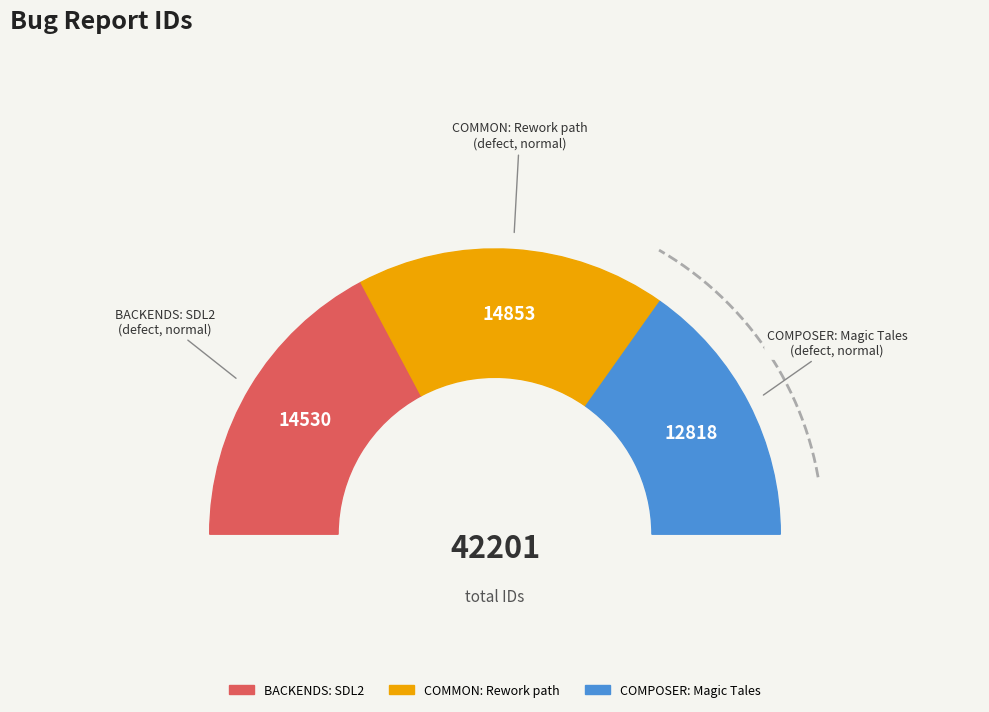

Rank the categories by value from highest to lowest.

COMMON: Rework path, BACKENDS: SDL2, COMPOSER: Magic Tales